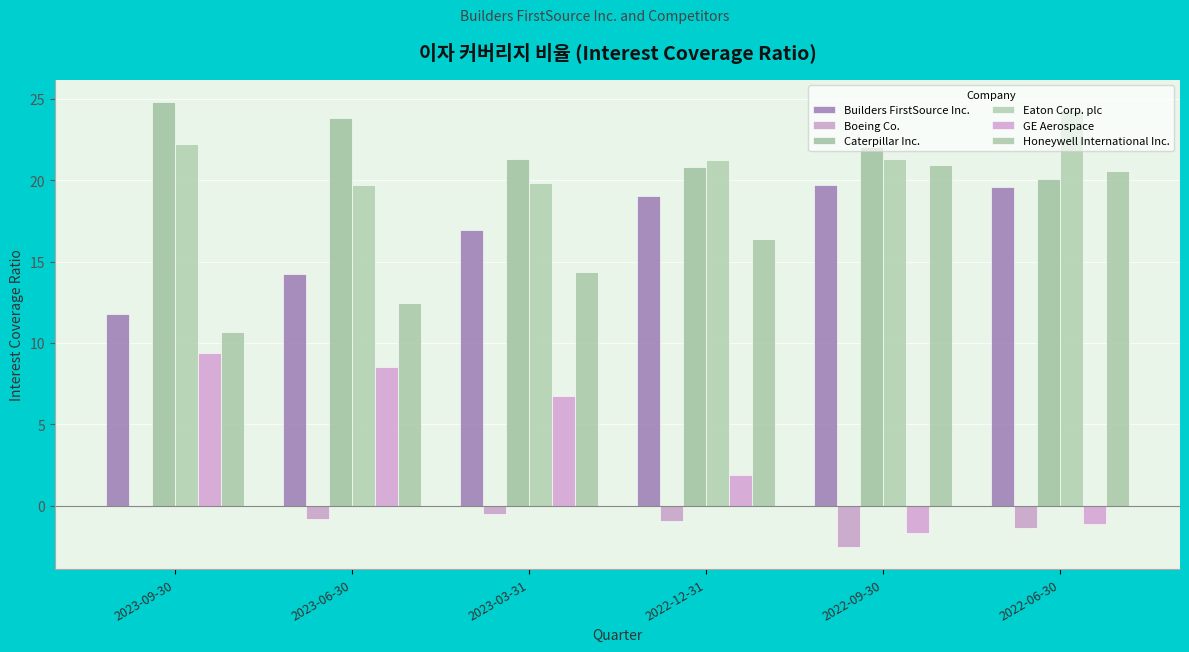

What is the label of the 2nd bar from the right?

2022-09-30